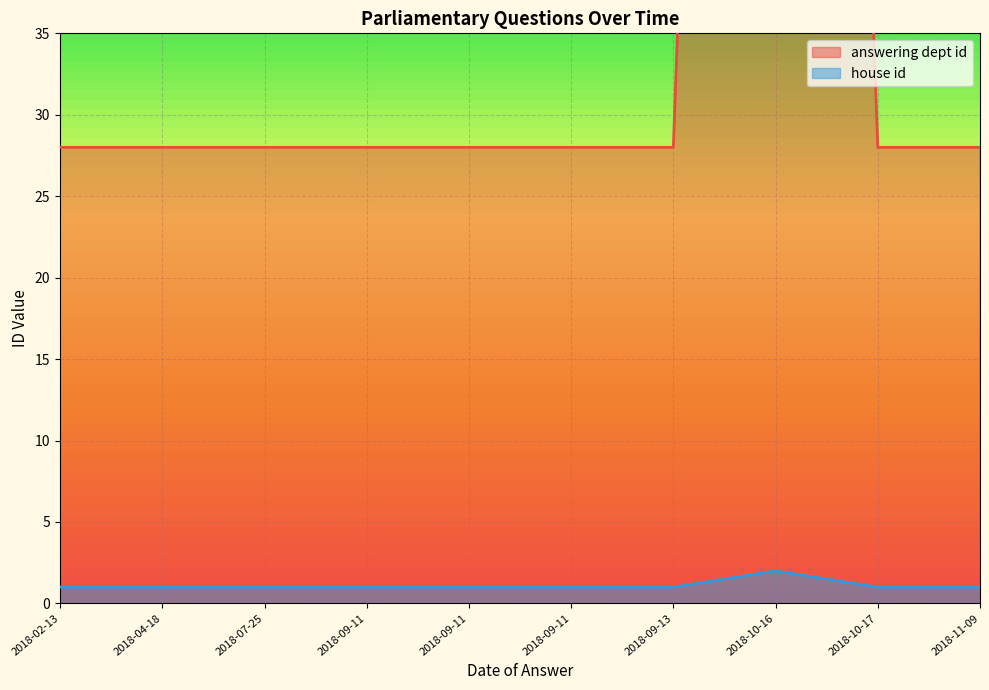

What is the difference between the house id values at 2018-10-16 and 2018-09-13?

1